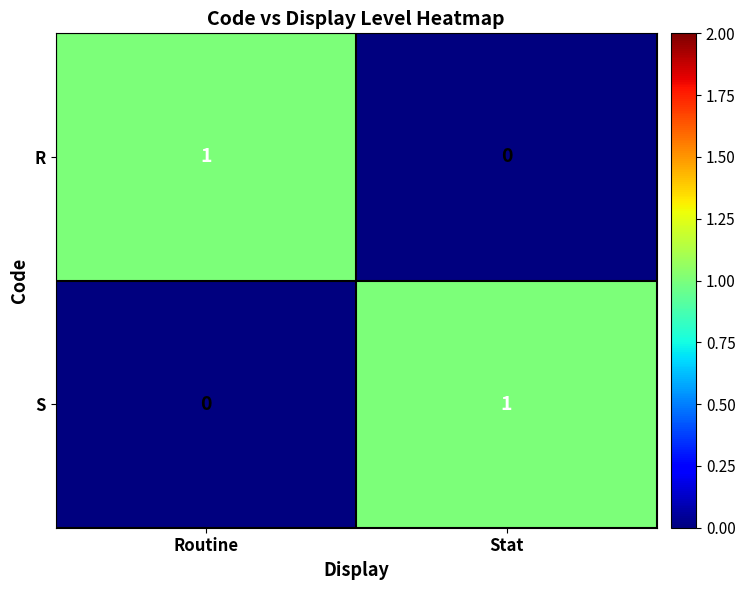

The value of R at Stat is 0. True or false?

True